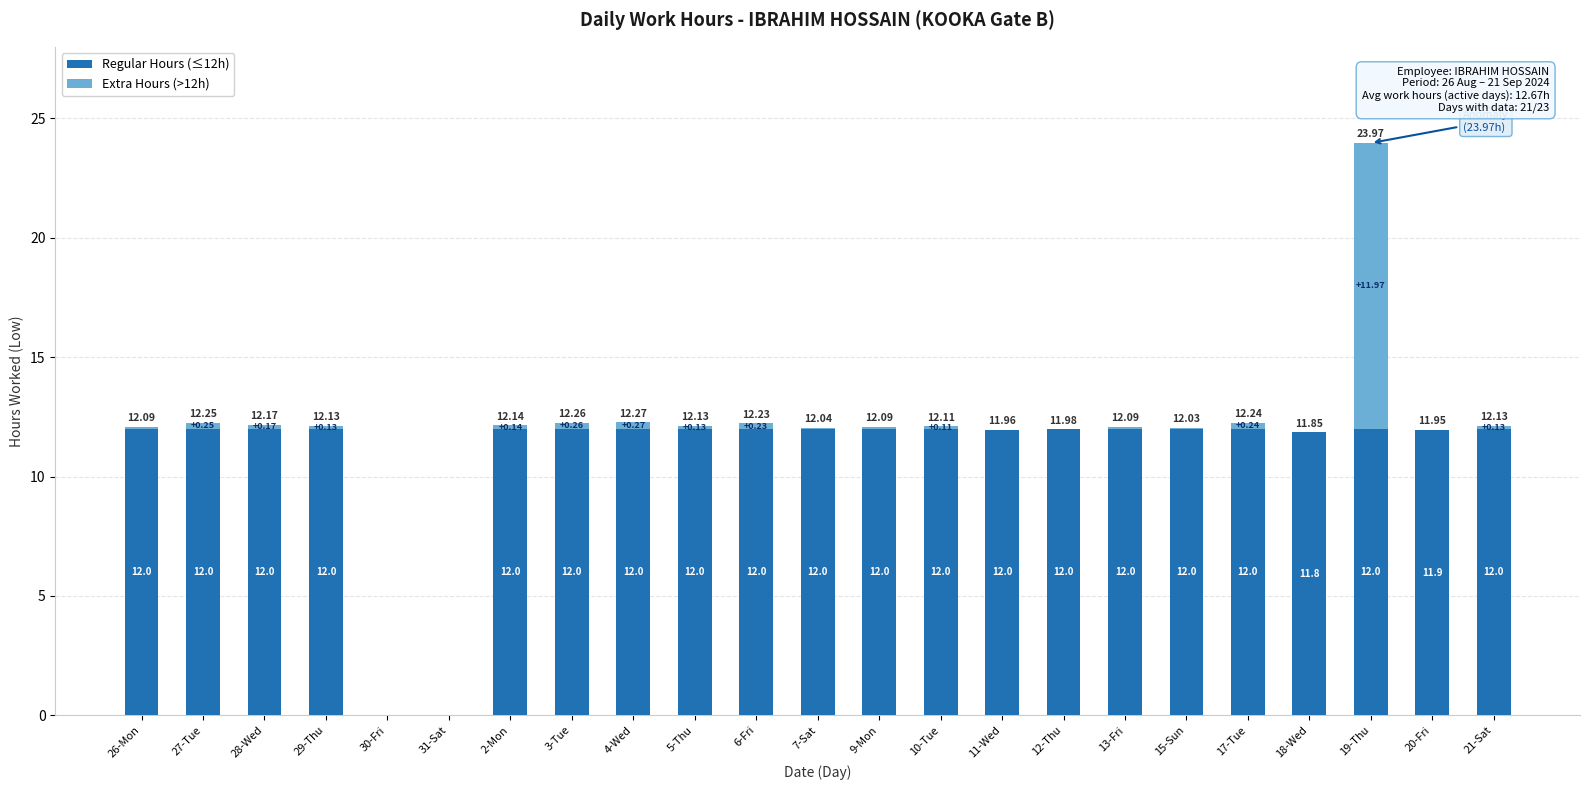

What is the sum of all Regular Hours (≤12h) values?

251.7